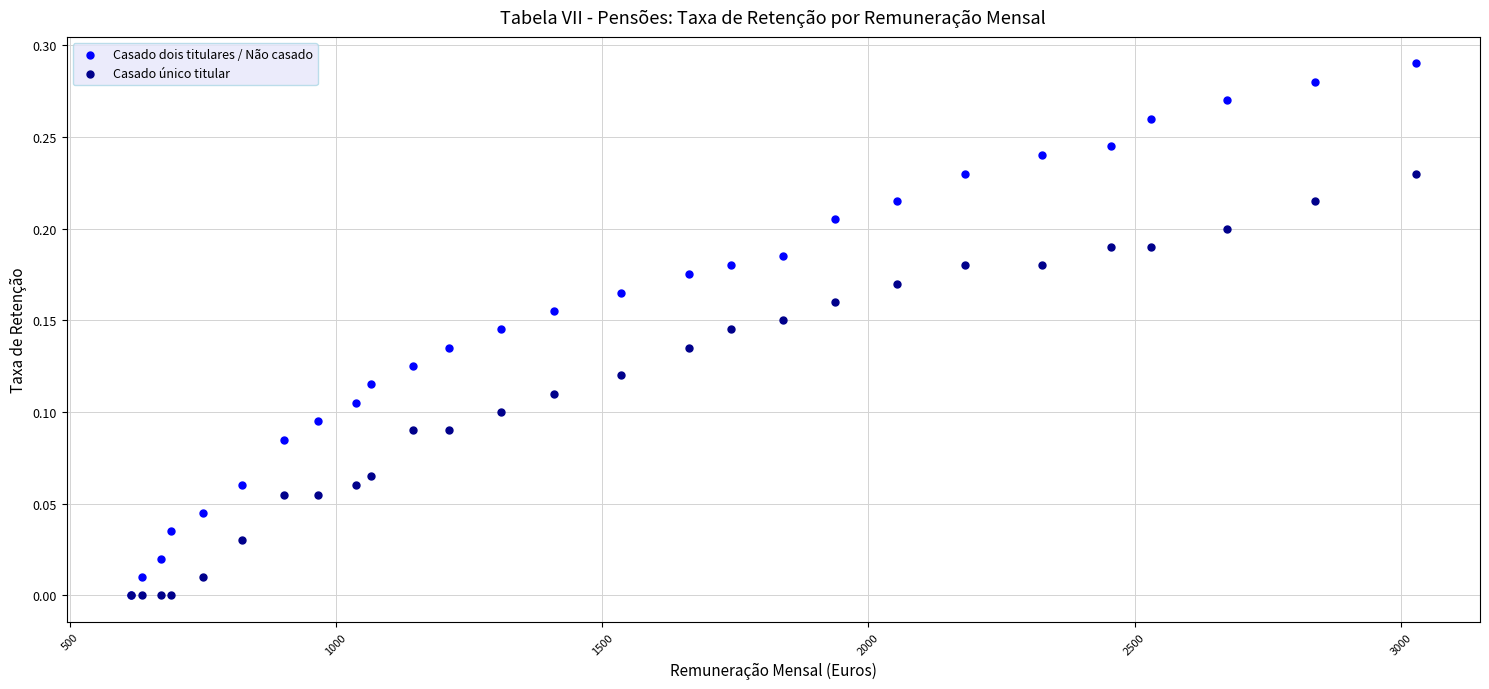

What are all the series names shown in the legend?

Casado dois titulares / Não casado, Casado único titular